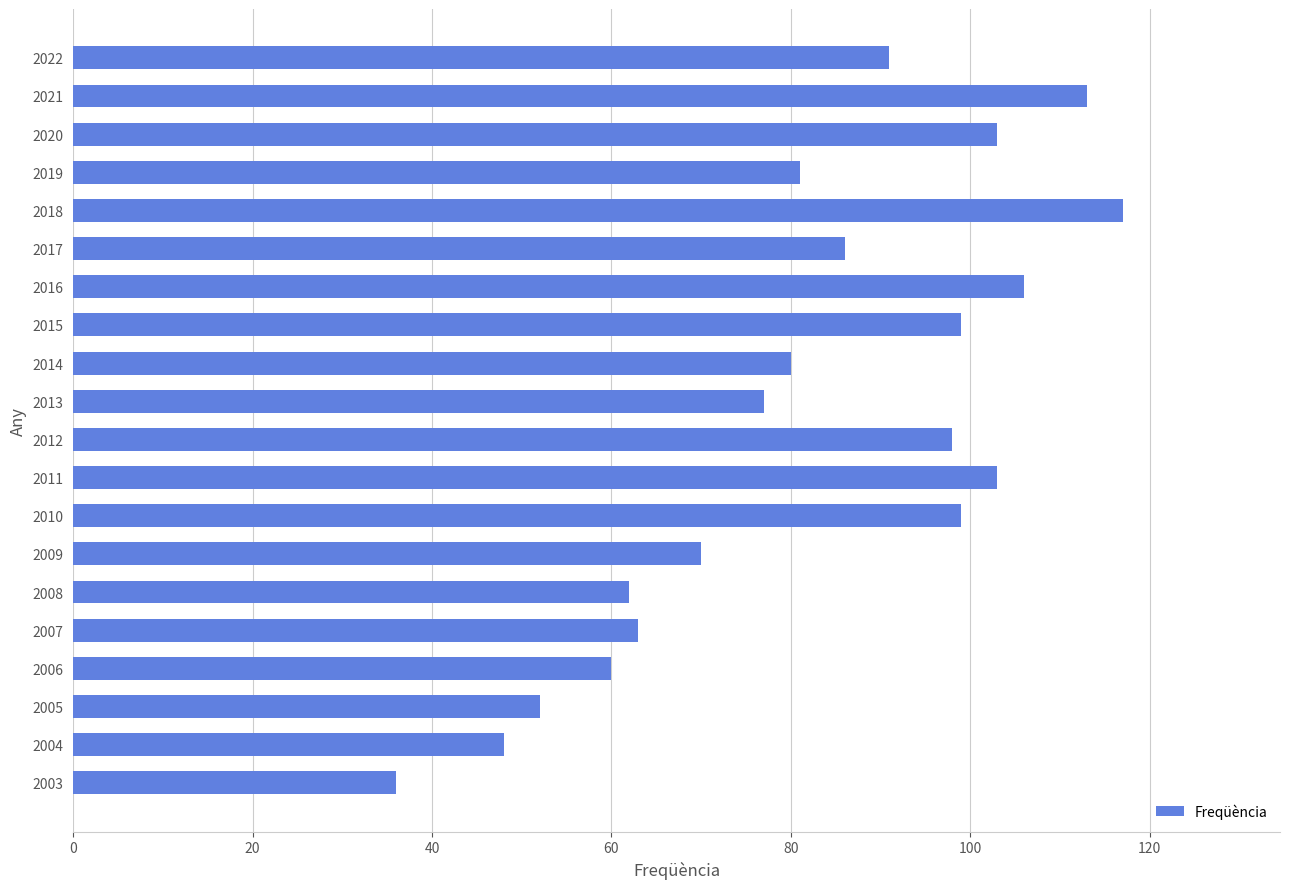

What is the value of the 16th bar from the top?

63